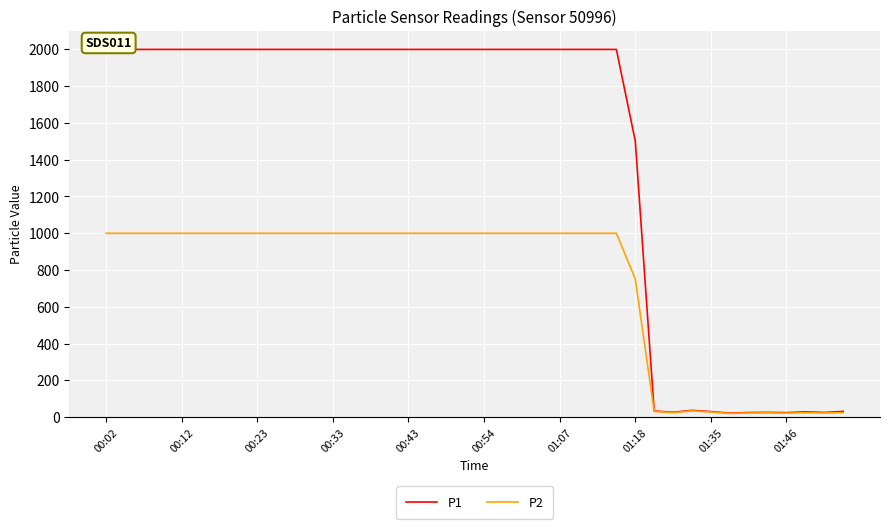

Which has a higher value, 00:23 or 21?

00:23